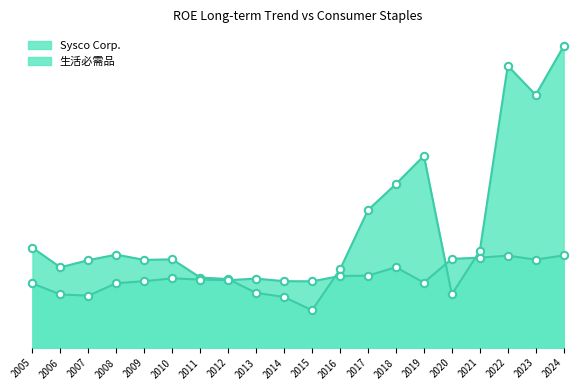

At which category is the sum across all series the highest?

2024